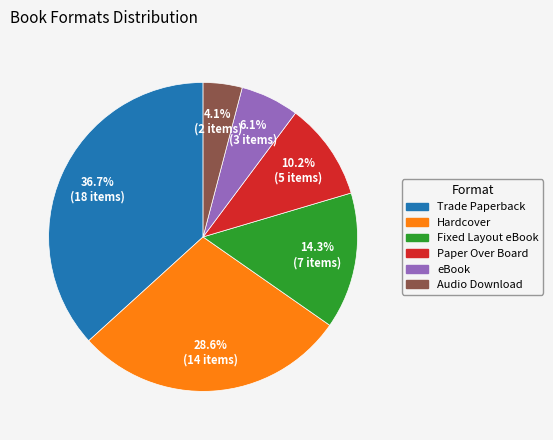

How many slices are in this pie chart?

6